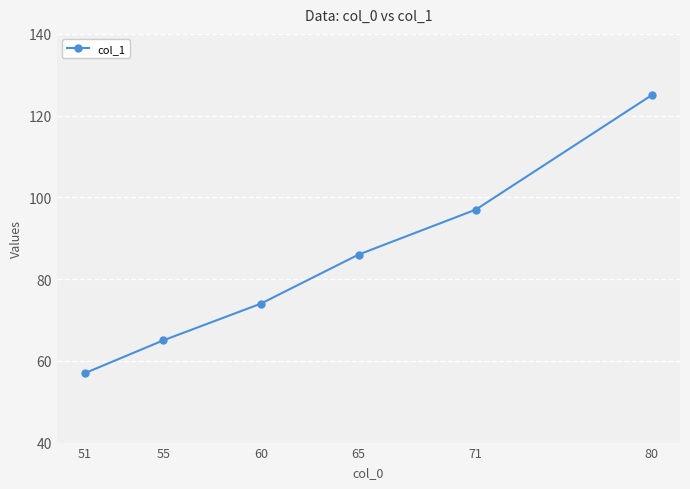

At which category does the chart reach its minimum across all series?

51